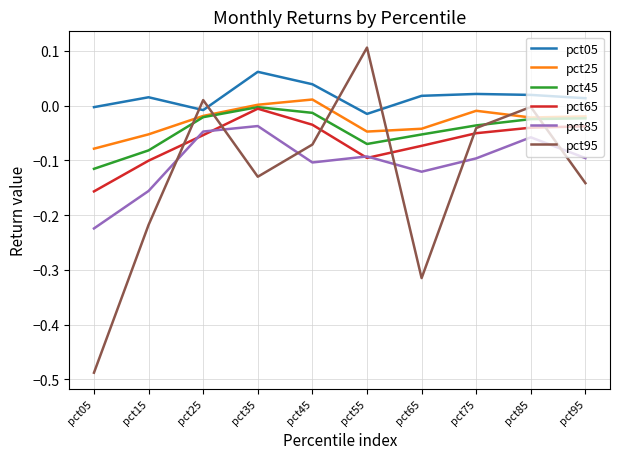

Which series has the largest range (max minus min)?

pct95